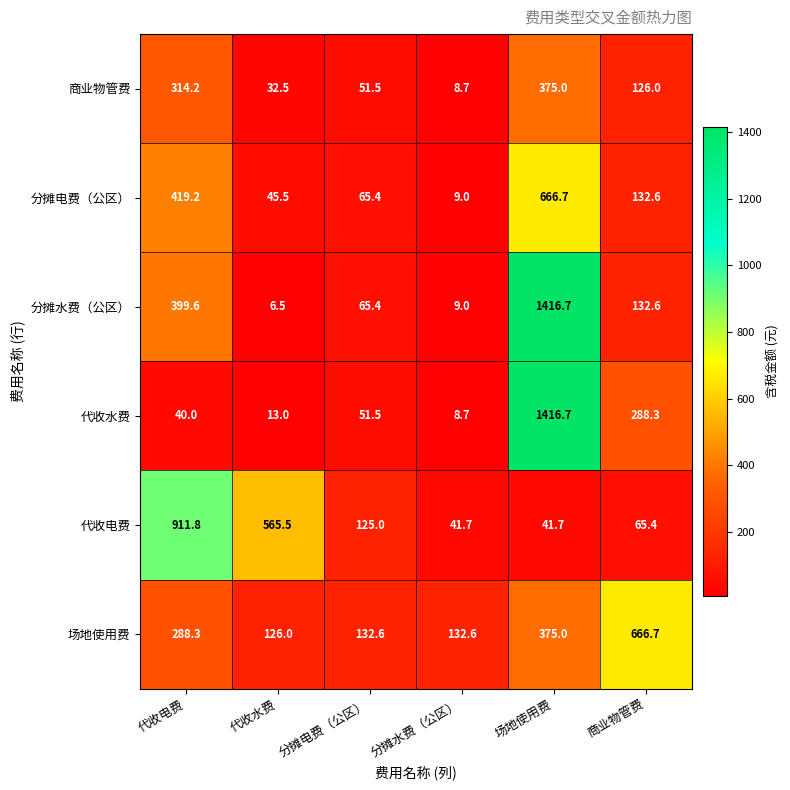

Which series has the largest total across all categories?

分摊水费（公区）